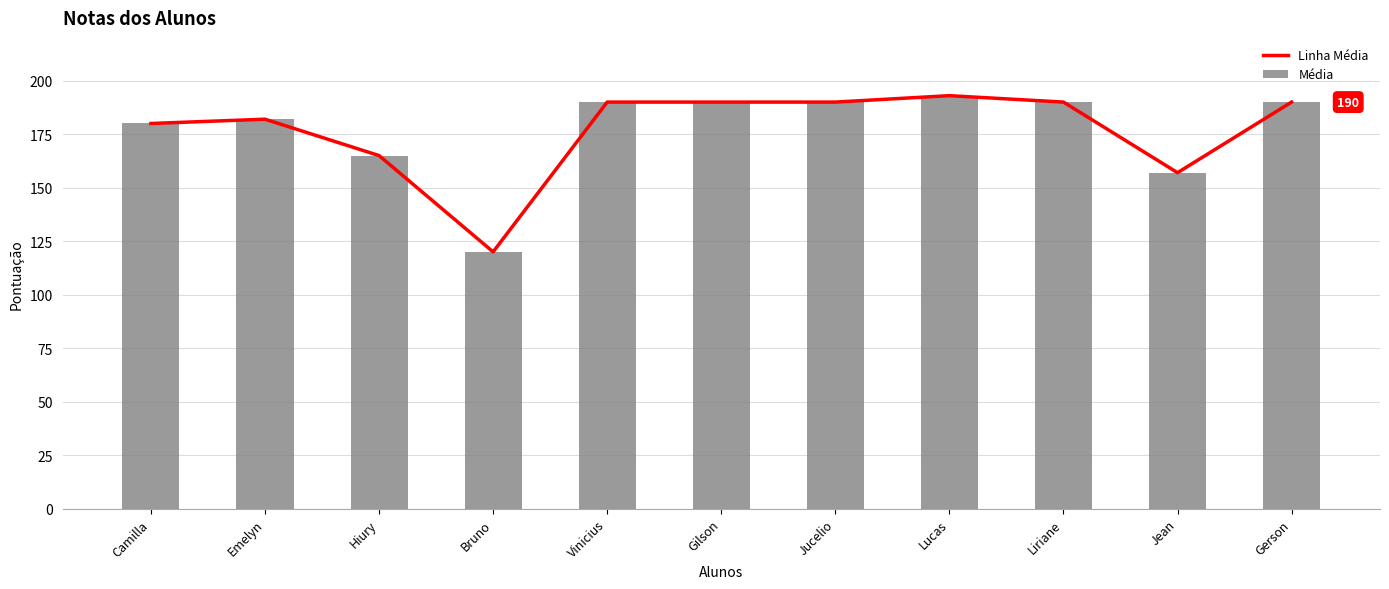

What is the lowest value of the Média series?

120